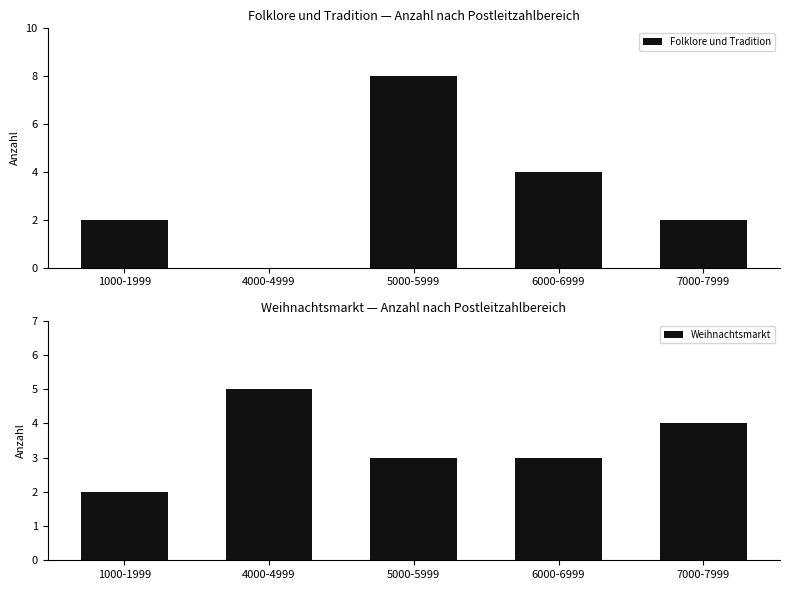

Reading left to right, what are all the values shown in this chart?

Folklore und Tradition: 1000-1999=2	4000-4999=0	5000-5999=8	6000-6999=4	7000-7999=2
Weihnachtsmarkt: 1000-1999=2	4000-4999=5	5000-5999=3	6000-6999=3	7000-7999=4